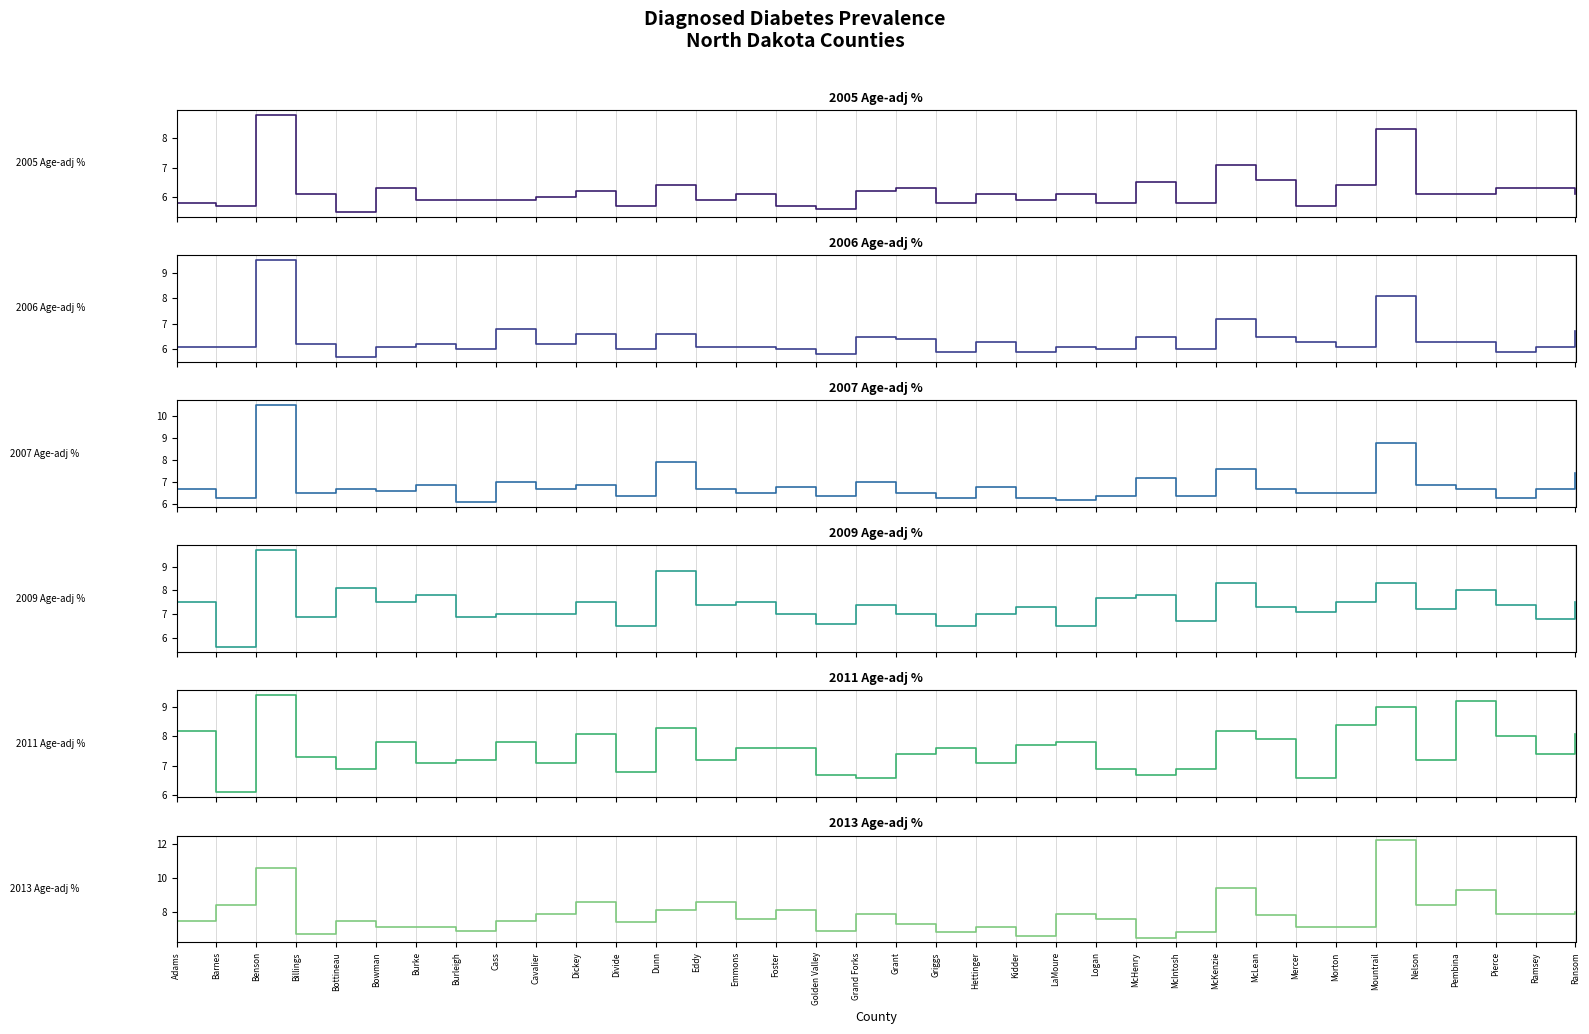

True or false: 2005 Age-adj % and 2013 Age-adj % cross at least once.

False